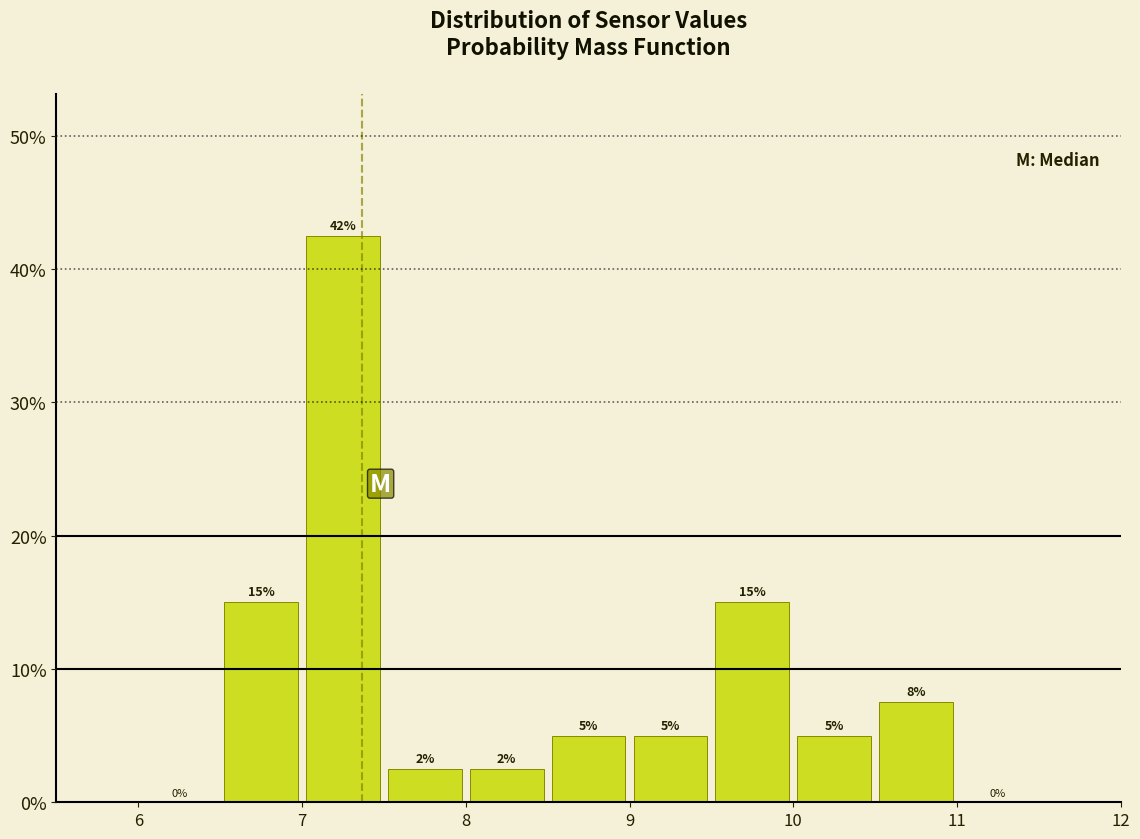

Over which range of the x-axis is the bar tallest?

7.0 to 7.5